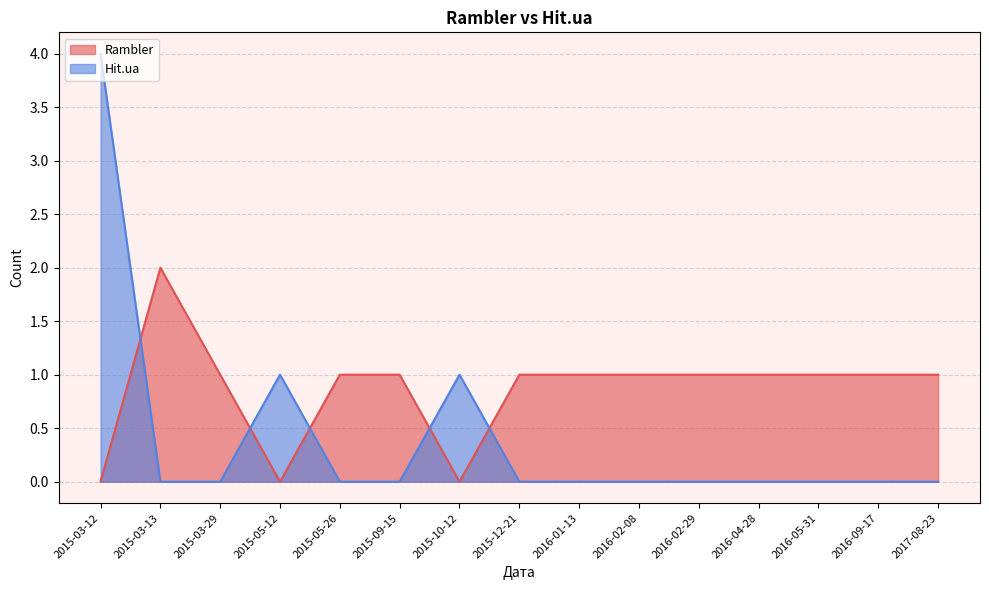

At 2015-03-12, list the series in order from largest to smallest.

Hit.ua, Rambler